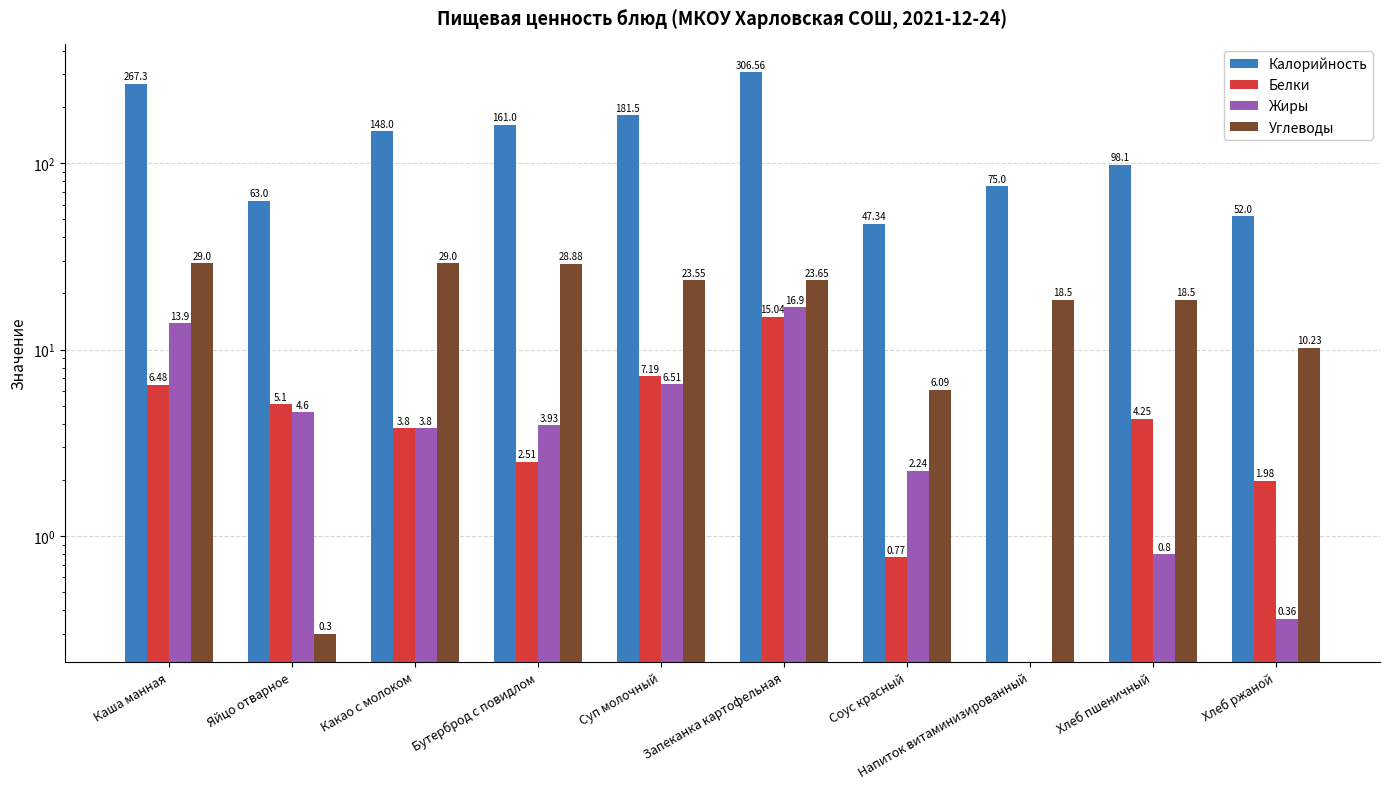

What is the minimum value for Калорийность?

47.3